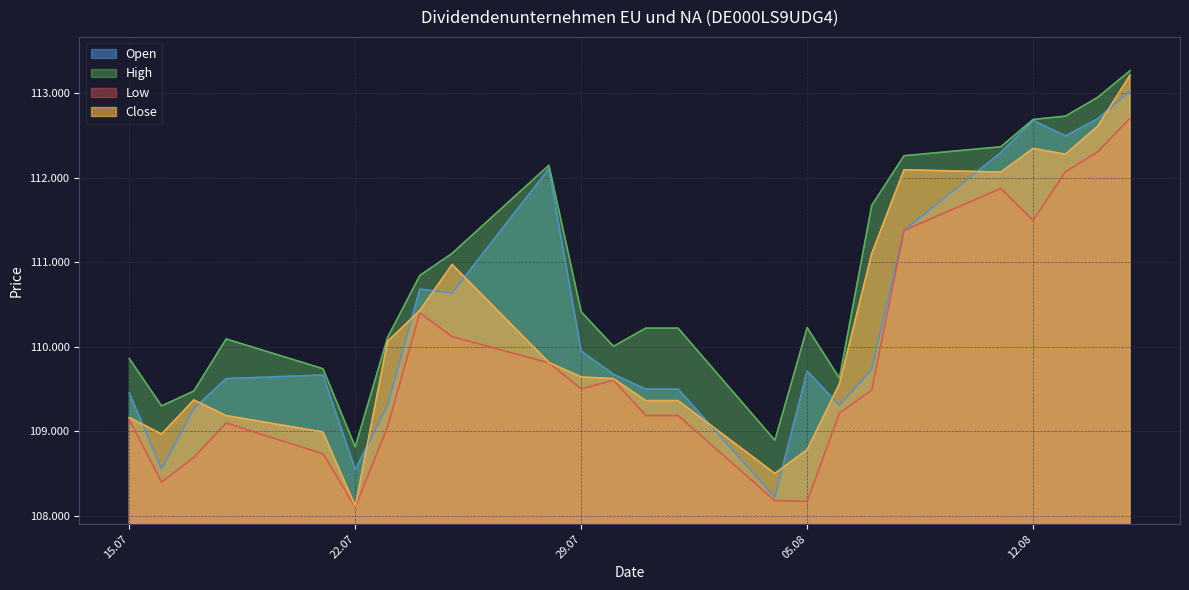

At how many categories does at least one series exceed 110576?

10